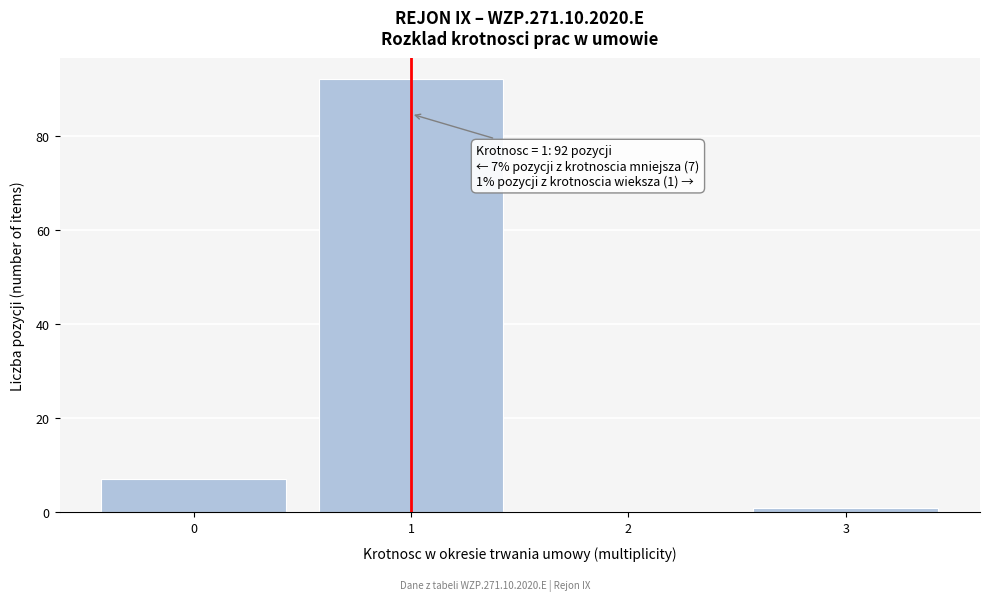

Reading left to right, transcribe all the data shown in this chart.

0=7	1=92	2=0	3=1